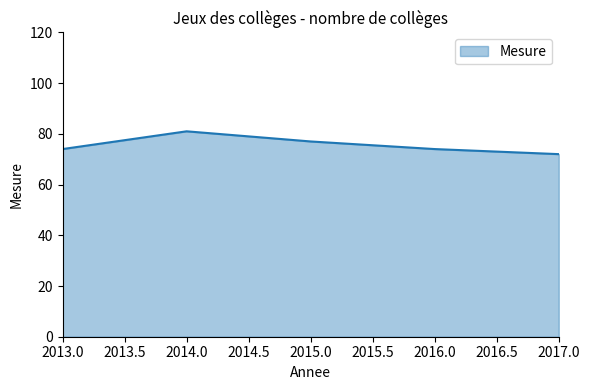

What is the change in value from 2014.0 to 2017.0?

-9